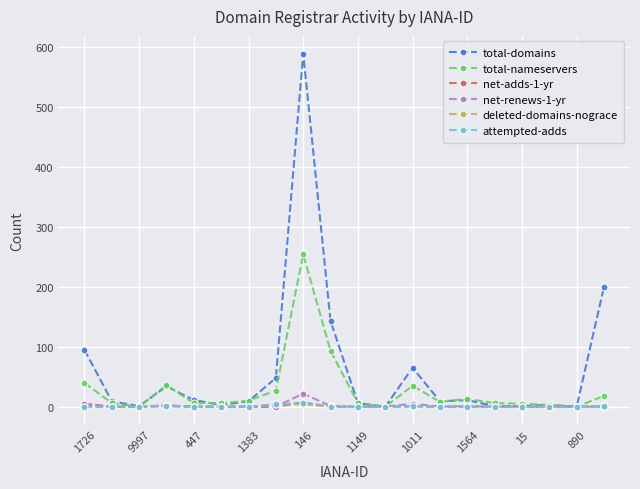

Which series has the largest range (max minus min)?

total-domains